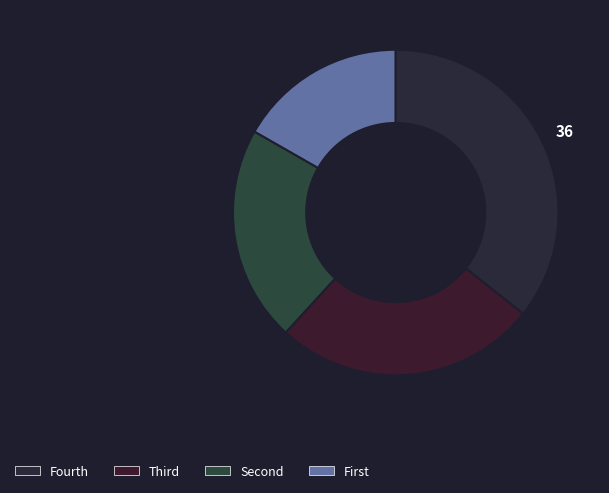

How many segments does this pie chart have?

4